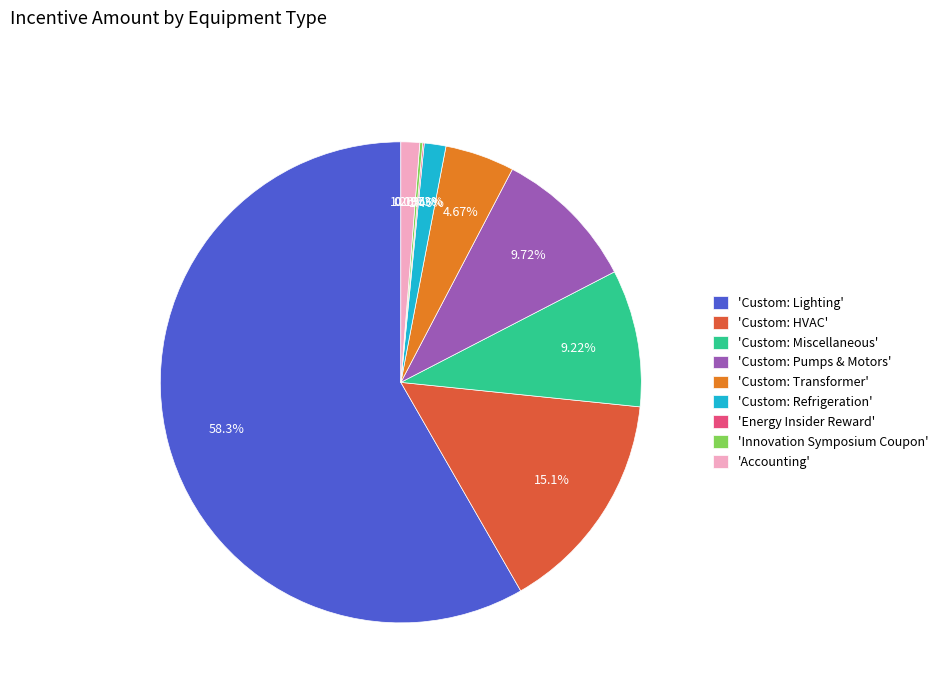

Which slice is the largest?

'Custom: Lighting'